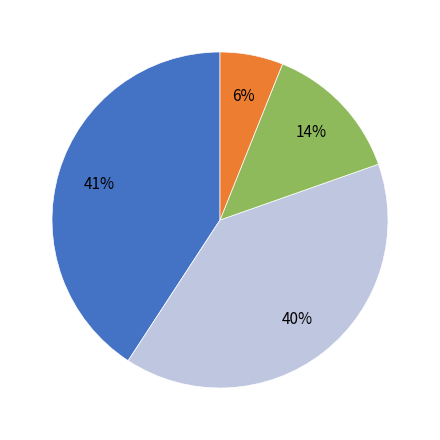

How many slices are in this pie chart?

4